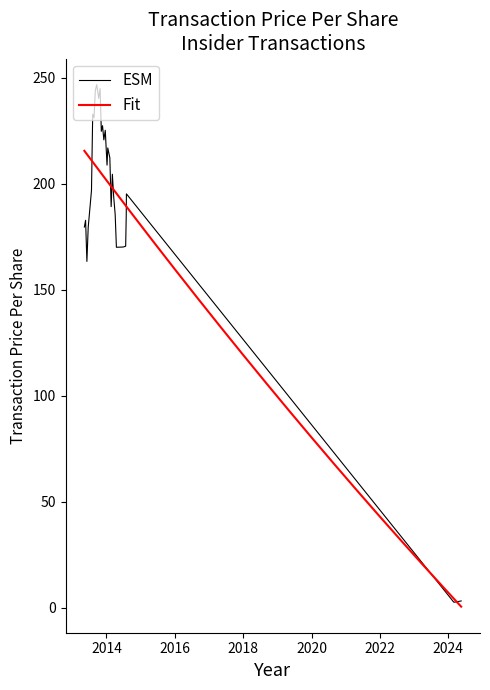

Does the chart have visible grid lines?

No